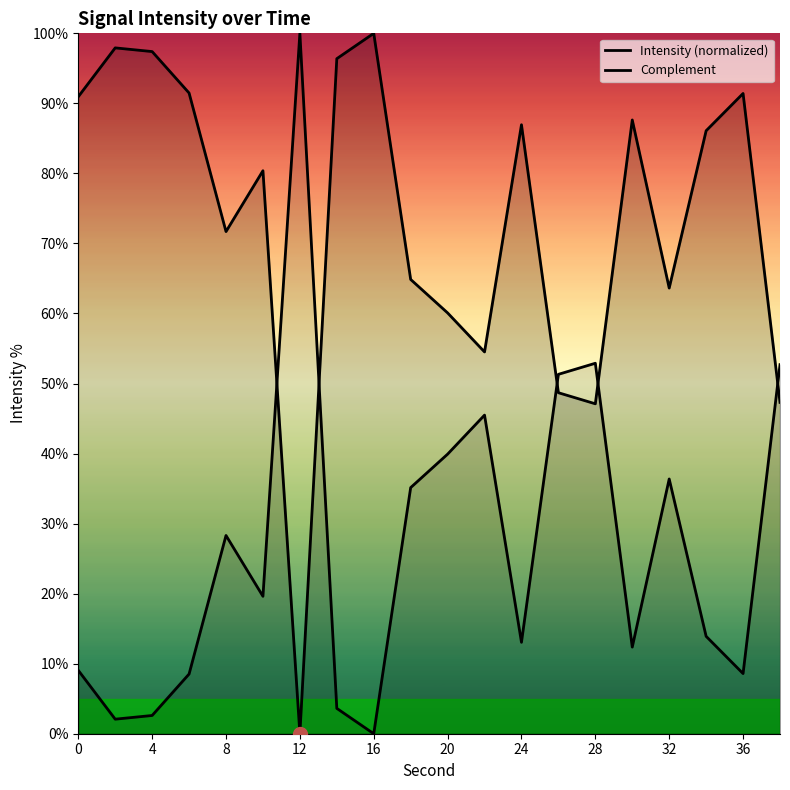

True or false: Intensity (normalized) has more than 0 points higher than both neighbors.

True